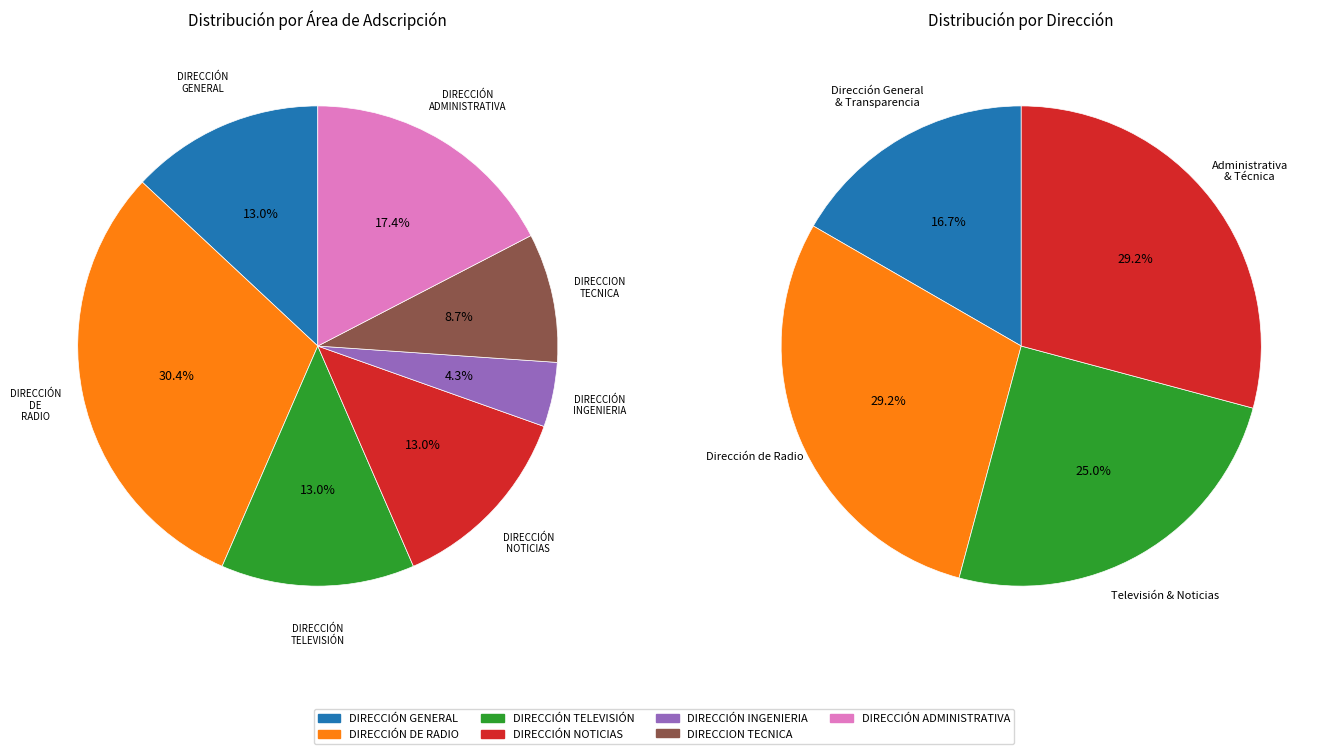

Rank the categories by value from highest to lowest.

DIRECCIÓN DE RADIO, DIRECCIÓN ADMINISTRATIVA, DIRECCIÓN GENERAL, DIRECCIÓN TELEVISIÓN, DIRECCIÓN NOTICIAS, DIRECCION TECNICA, DIRECCIÓN INGENIERIA